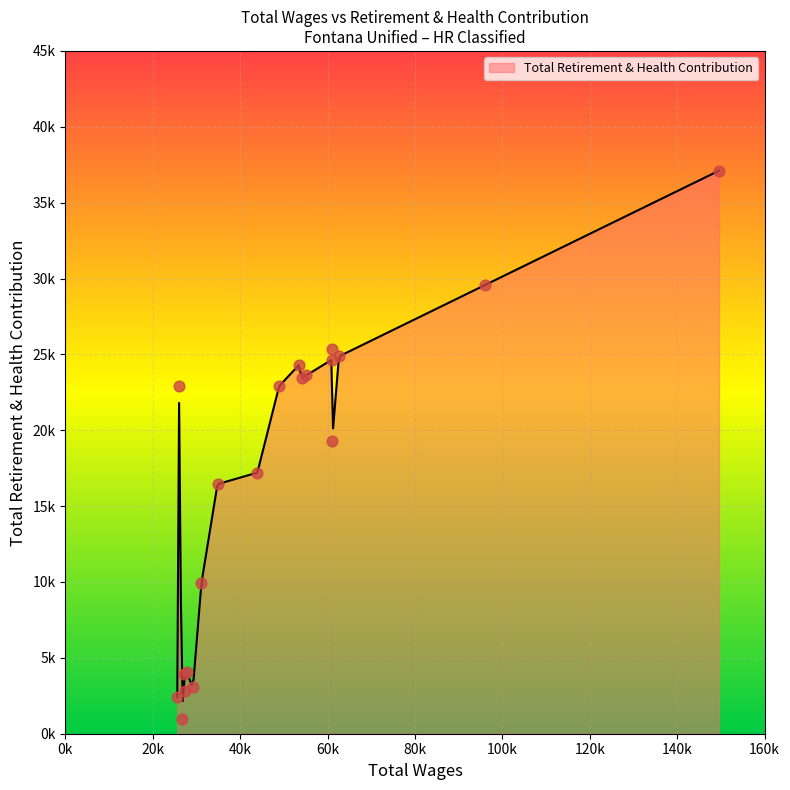

What is the change in value from 3 to 8?

+4984